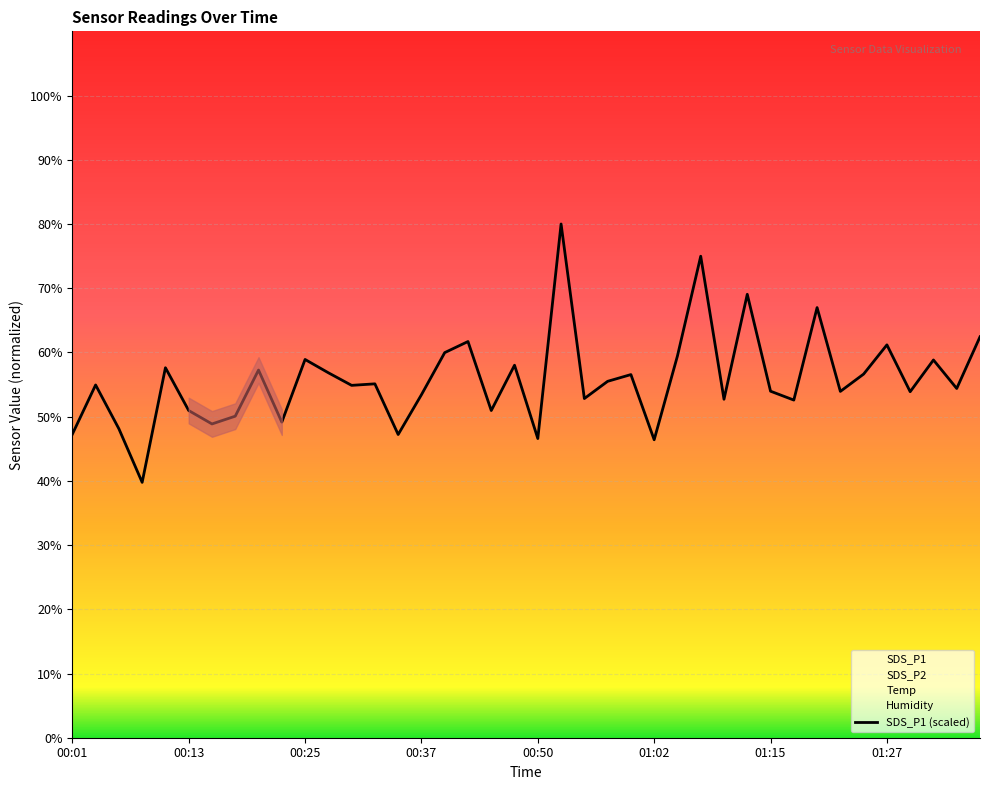

What is the value of the 22nd point from the left?

80.0